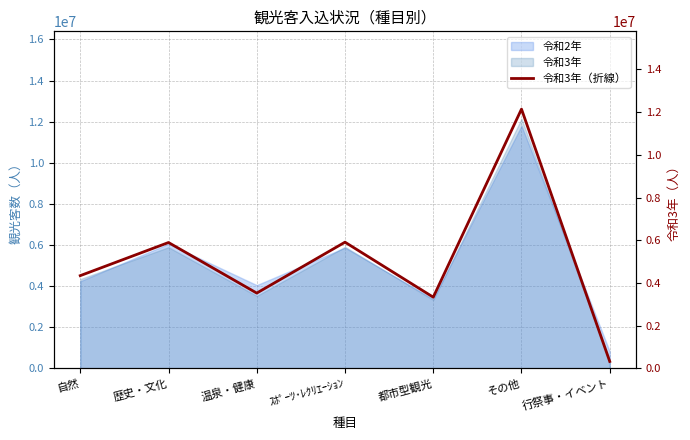

What is the value of the 1st point from the left?

4339601